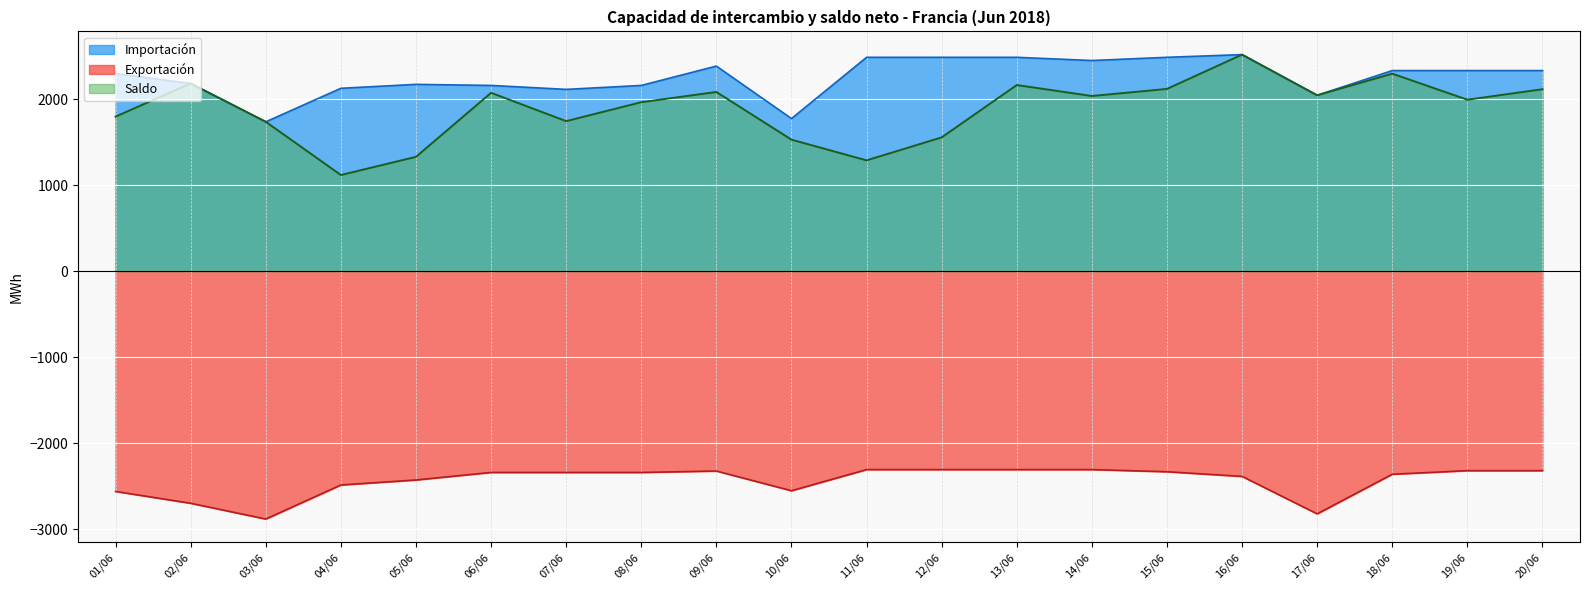

Reading left to right, list all the values displayed in this chart.

Importación: 2295.8	2181.2	1735.4	2125.0	2170.8	2158.3	2112.5	2158.3	2383.3	1772.9	2485.4	2485.4	2485.4	2447.9	2485.4	2516.7	2043.8	2331.2	2331.2	2331.2
Exportación: -2562.5	-2700.0	-2883.3	-2487.5	-2429.2	-2341.7	-2341.7	-2341.7	-2325.0	-2554.2	-2308.3	-2308.3	-2308.3	-2308.3	-2333.3	-2387.5	-2822.9	-2362.5	-2320.8	-2320.8
Saldo: 1795.8	2181.2	1735.4	1116.5	1328.1	2072.6	1743.1	1963.3	2082.3	1527.8	1287.1	1554.2	2162.9	2035.4	2117.8	2516.7	2043.8	2295.3	1992.3	2114.3